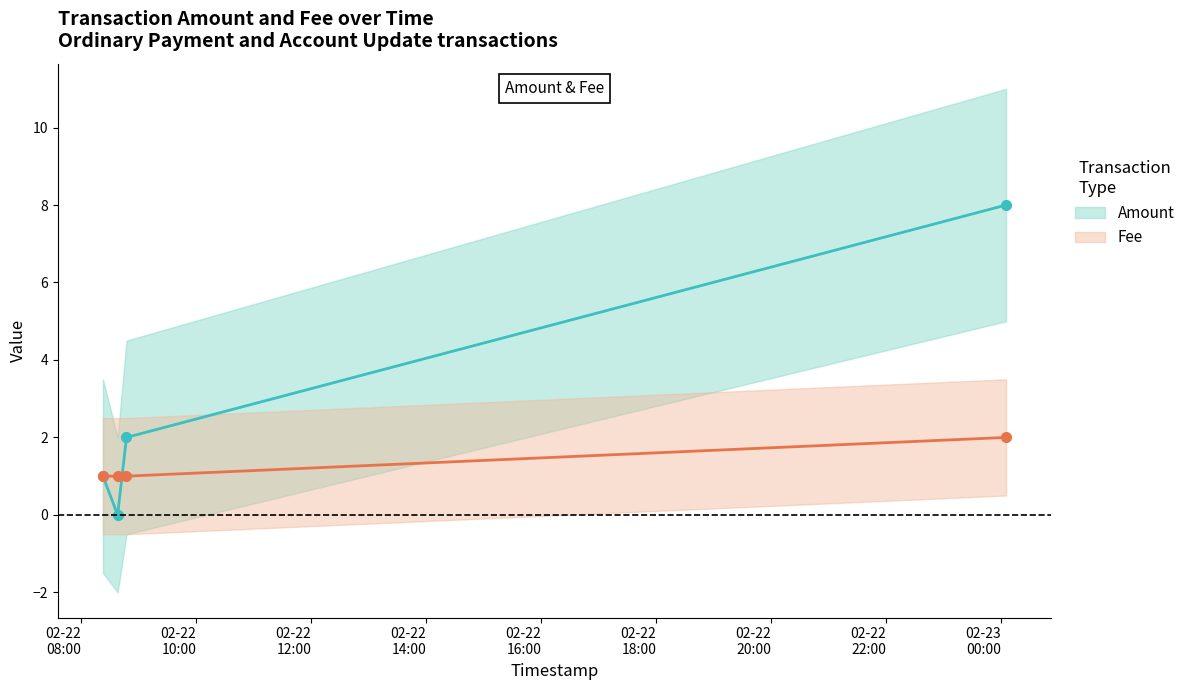

True or false: Amount has a value of 5 at 02-22
14:00.

False